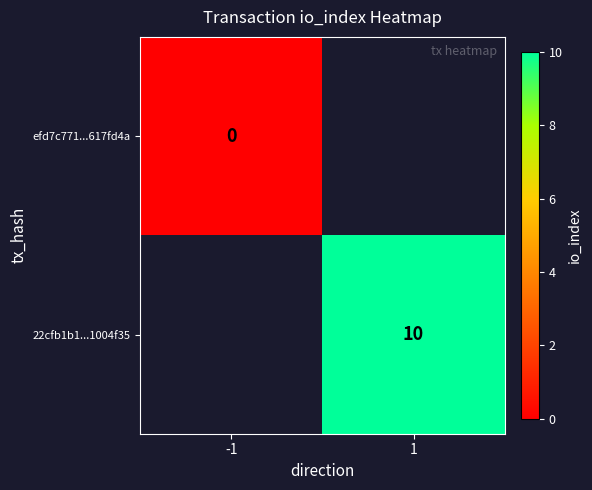

Is the value of 22cfb1b1...1004f35 at -1 greater than the value of efd7c771...617fd4a at 1?

No